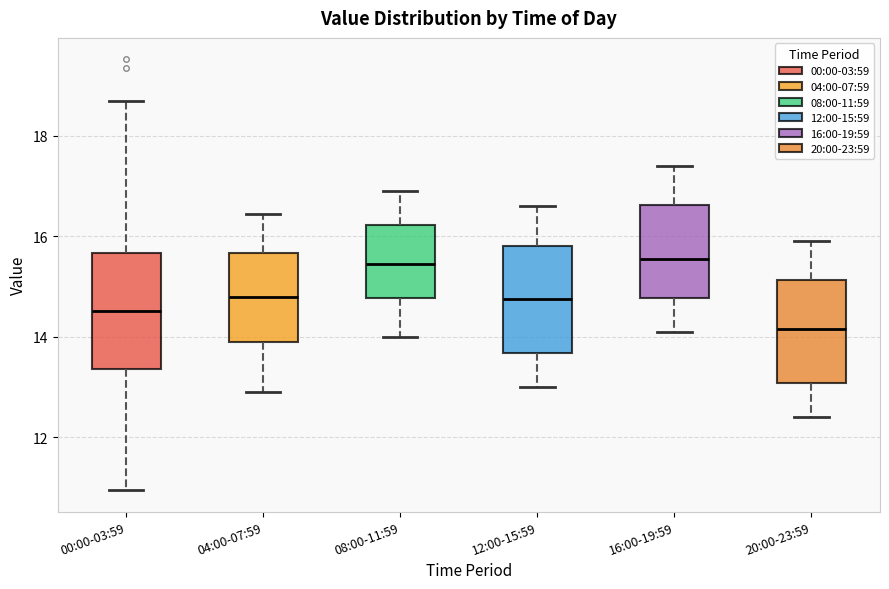

Which box has the lowest median line?

20:00-23:59